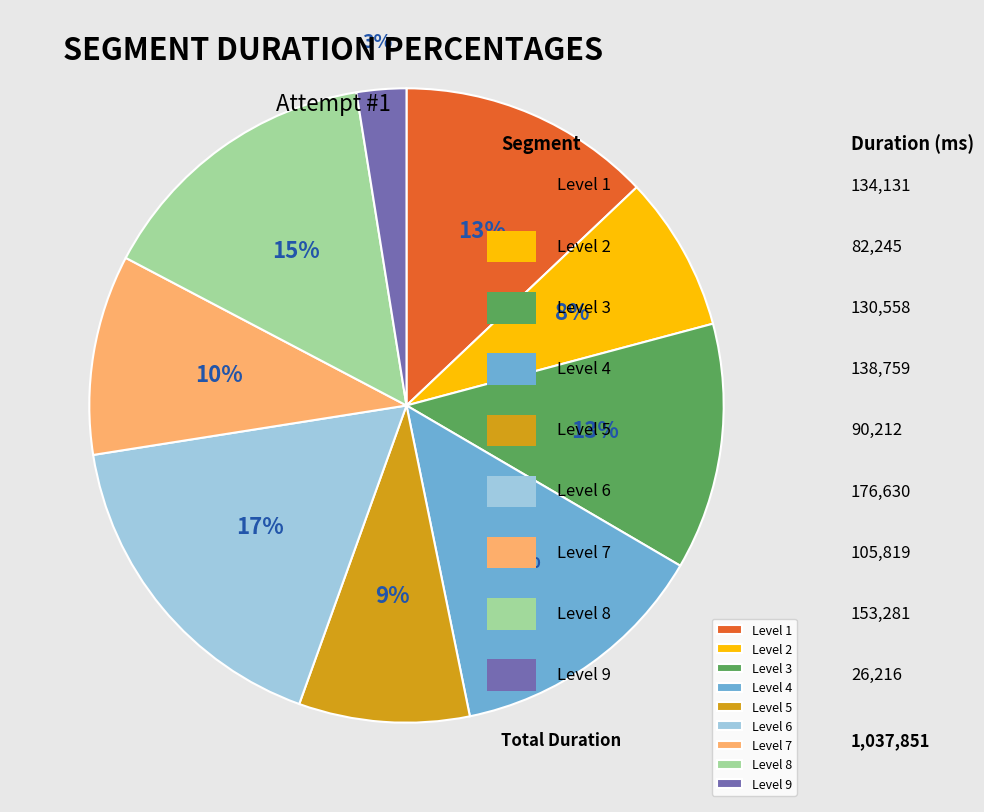

Is it true that Level 8 is 25% of the pie?

False